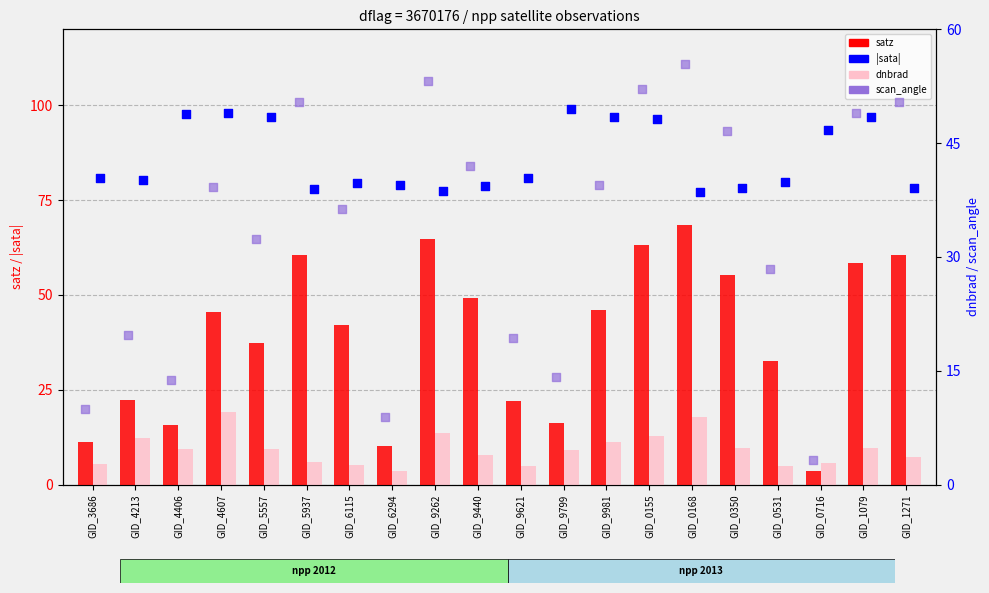

Which series reaches the maximum Y coordinate?

|sata|